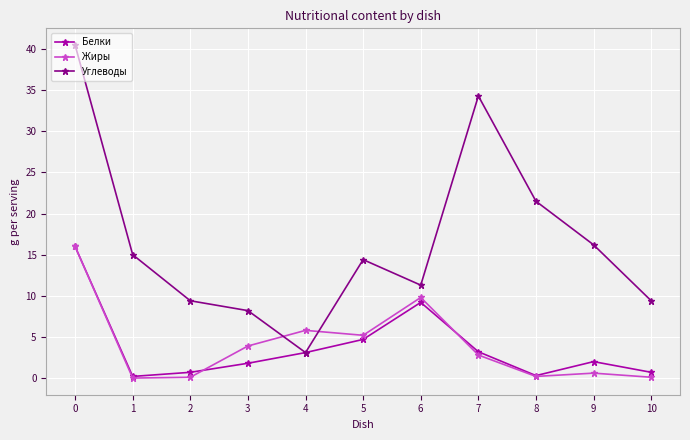

What is the greatest value displayed?

40.5